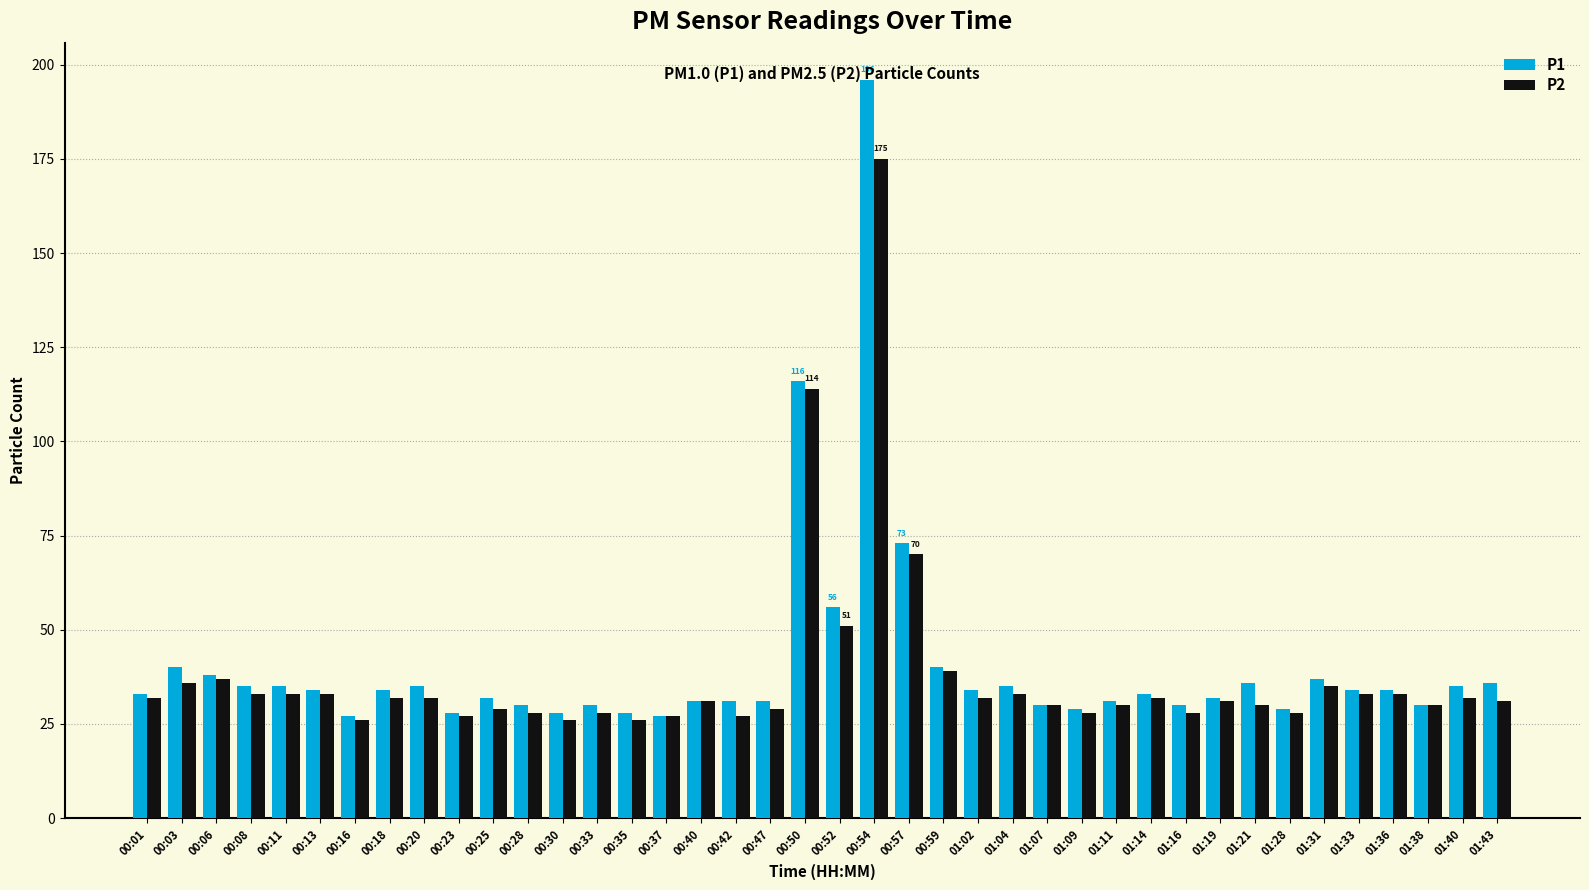

What position from the left is 01:19?

32